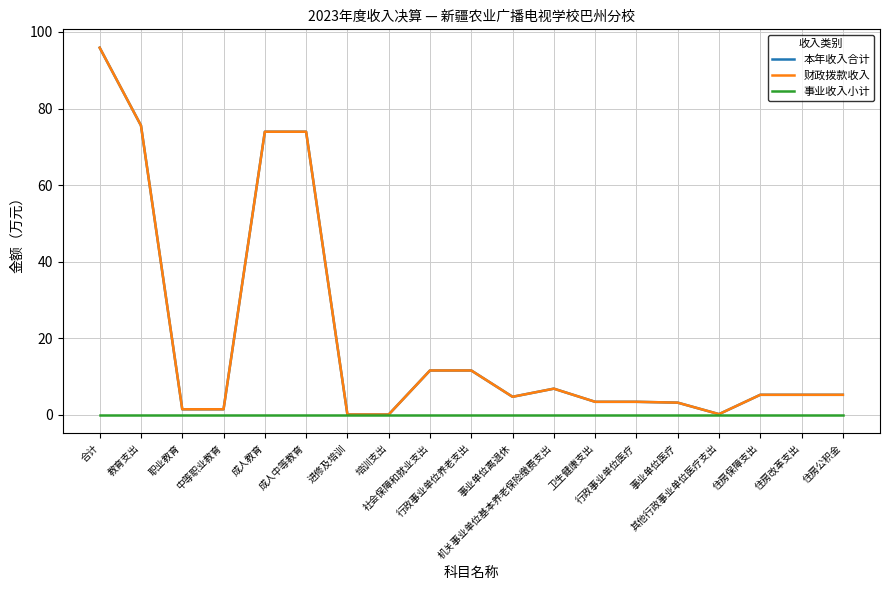

What is the difference between the second highest and second lowest values in the 本年收入合计 series?

75.5